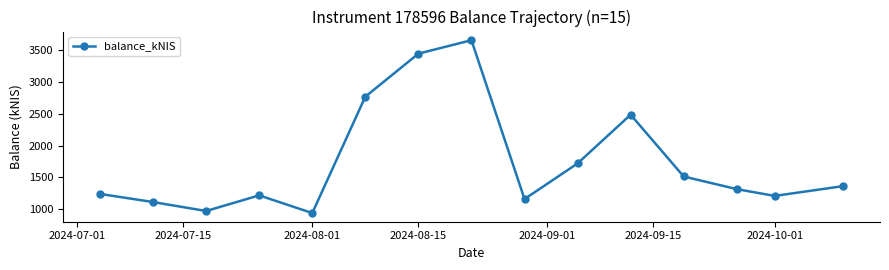

What is the sum of all values?

26101.7